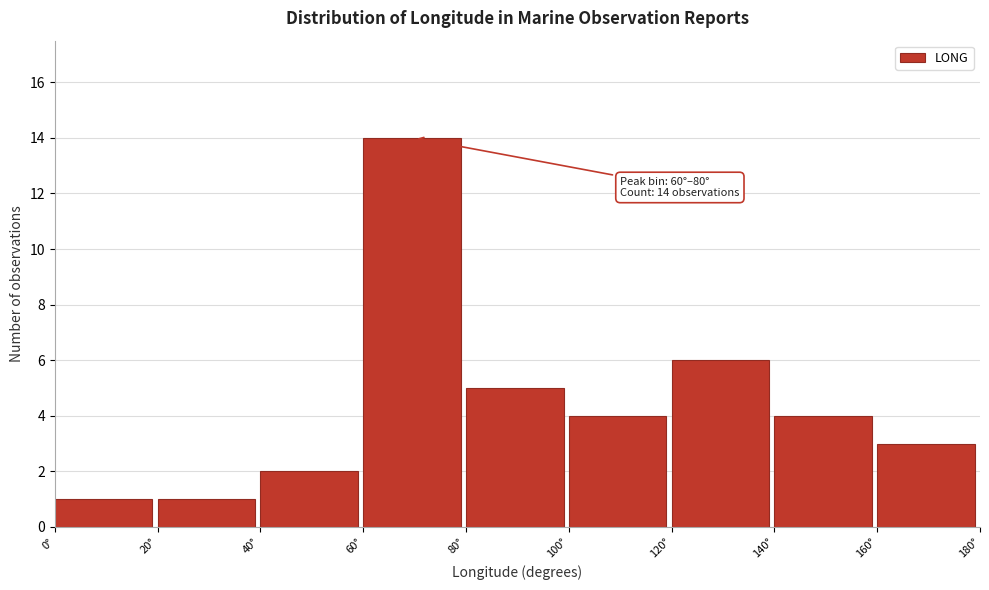

Over which range of the x-axis is the bar tallest?

60 to 80